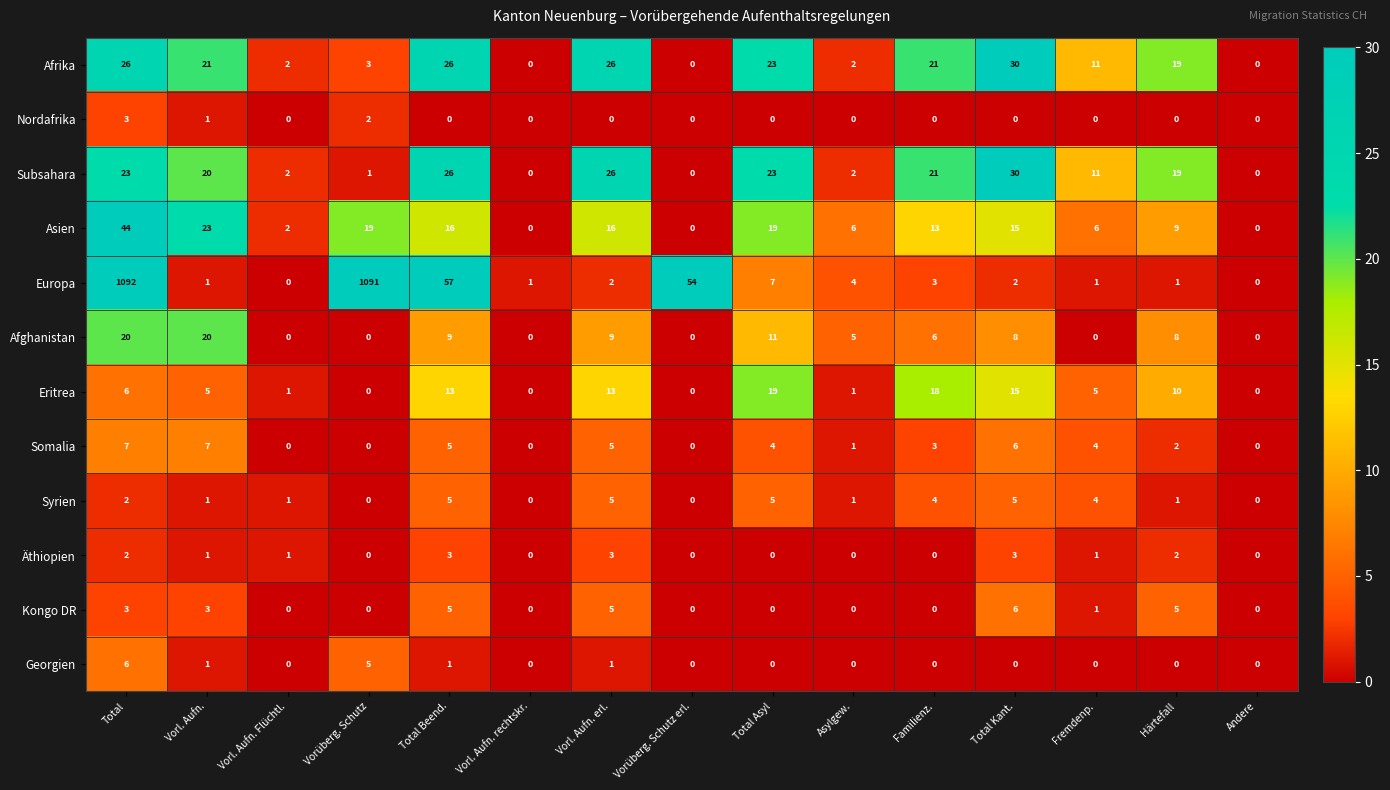

What is the difference between the highest and lowest values at Familienz.?

21